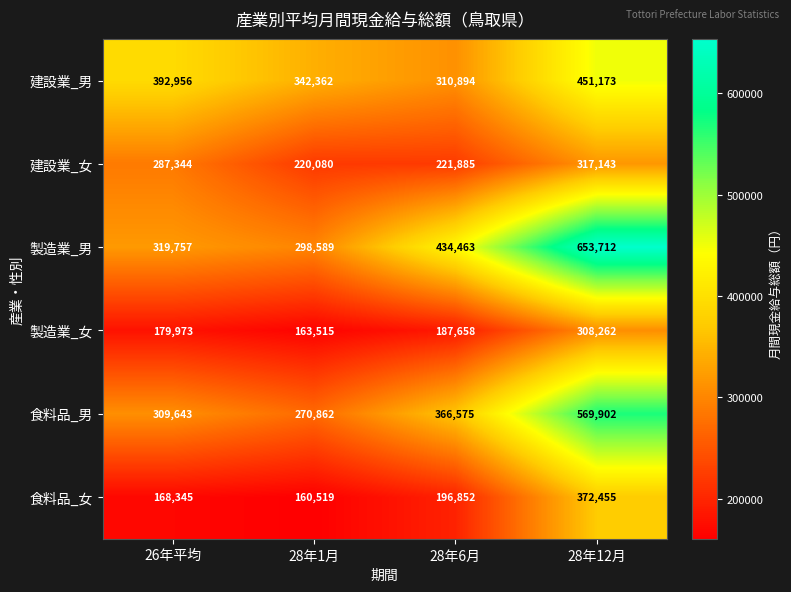

The value of 製造業_男 at 28年6月 is 133736. True or false?

False